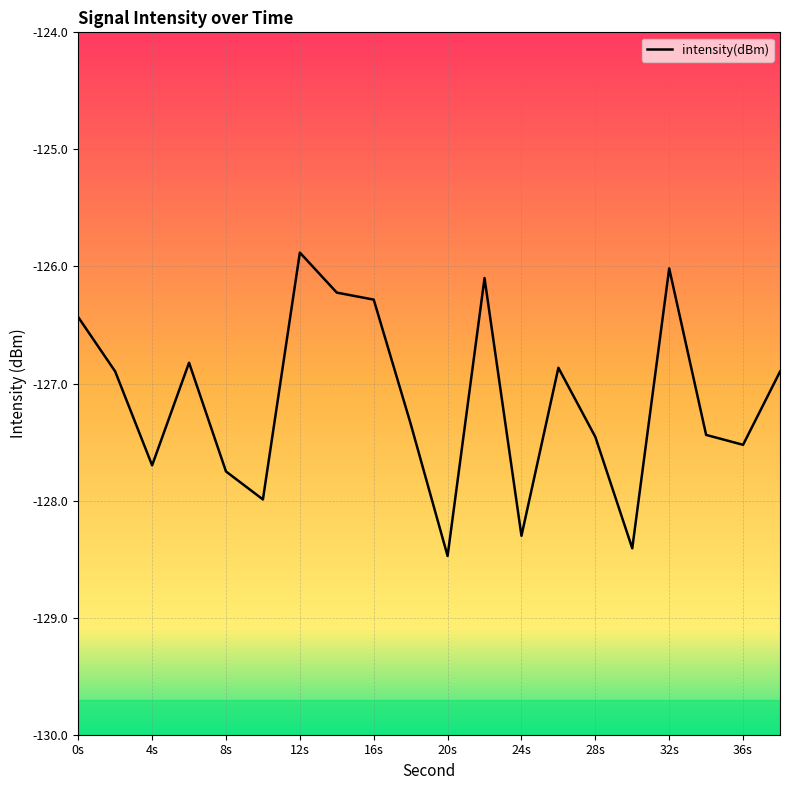

What is the smallest value displayed?

-128.5